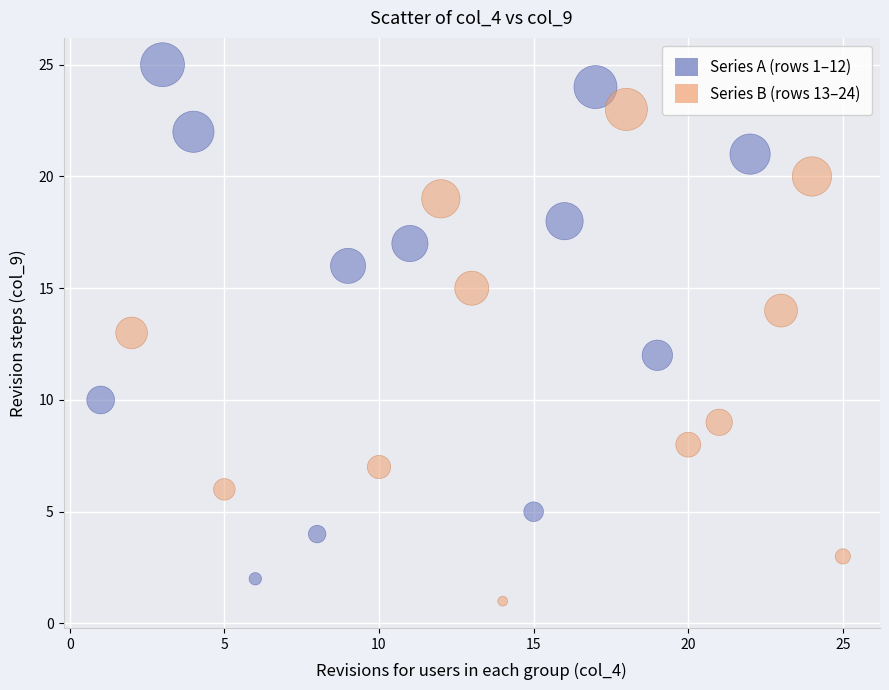

Which series has the largest Y range (max minus min)?

Series A (rows 1–12)